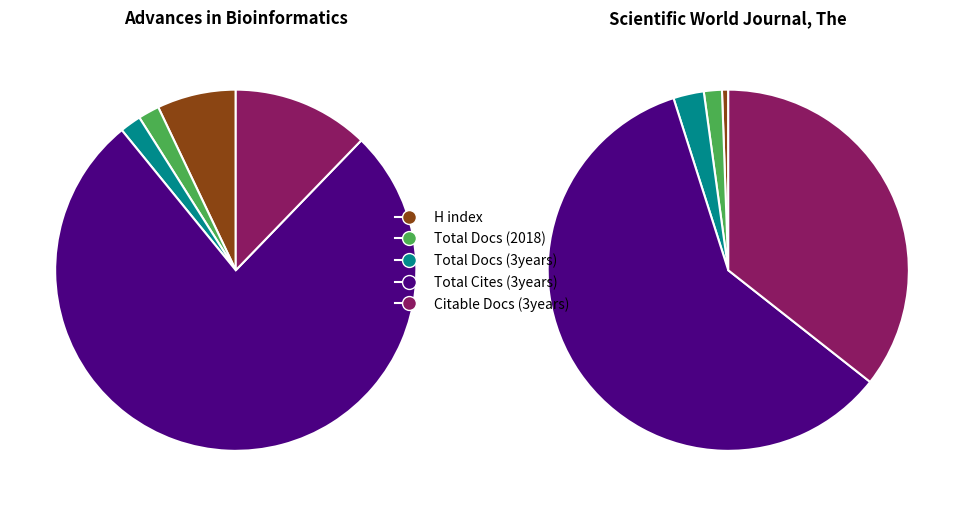

What is the difference between the highest and lowest values at Scientific World Journal, The?

2738